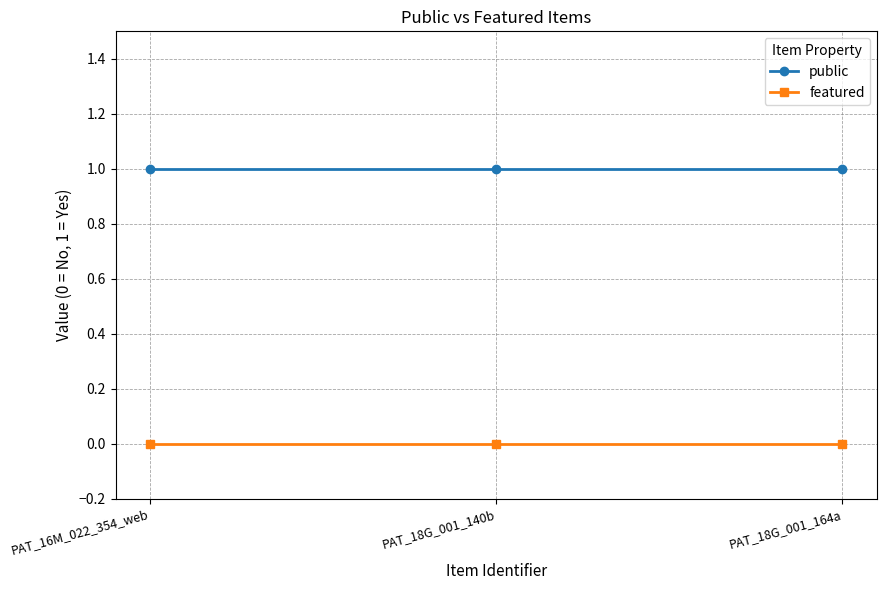

What is the label of the 3rd point from the right?

PAT_16M_022_354_web